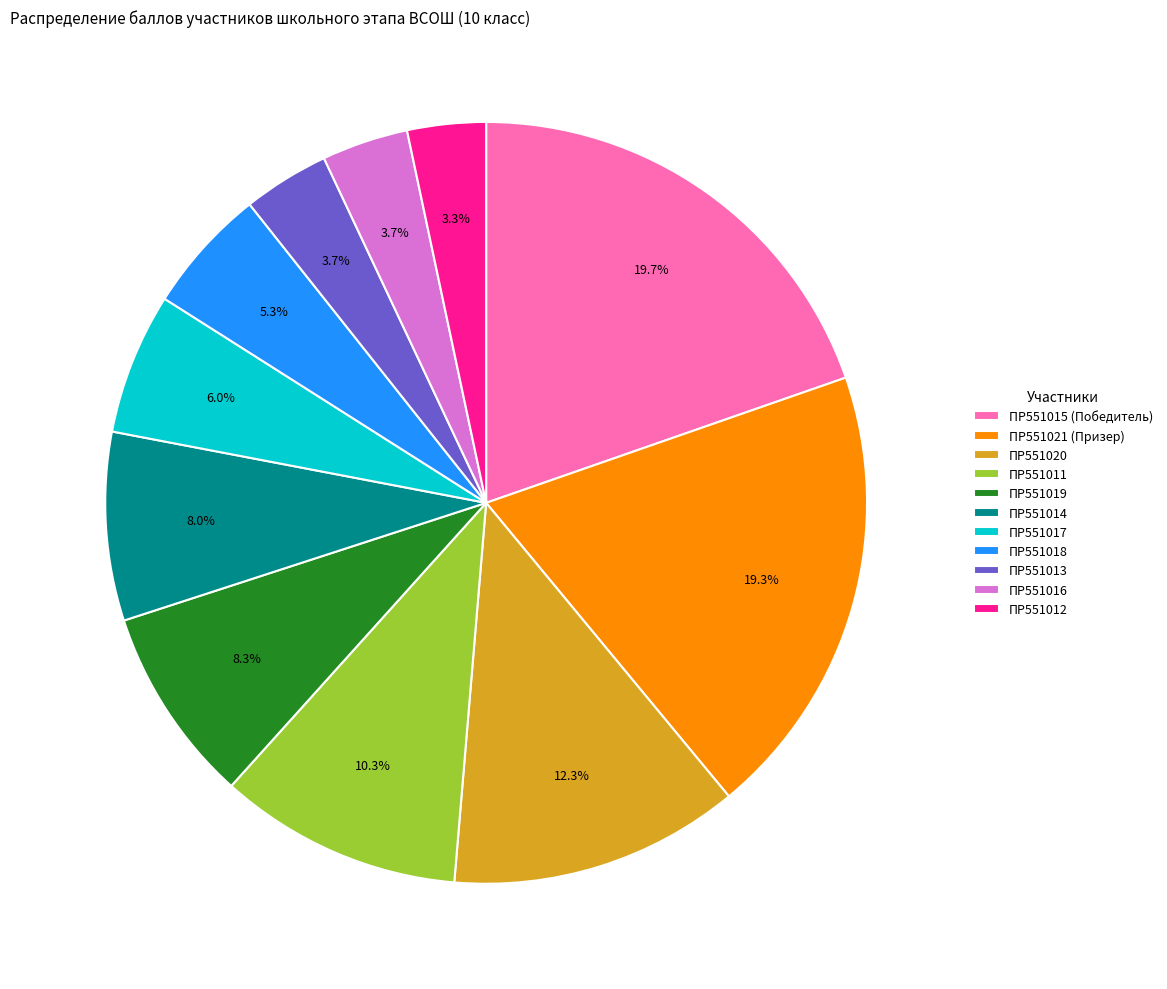

Approximately how many times larger is the value at ПР551019 compared to ПР551021 (Призер)?

0.4